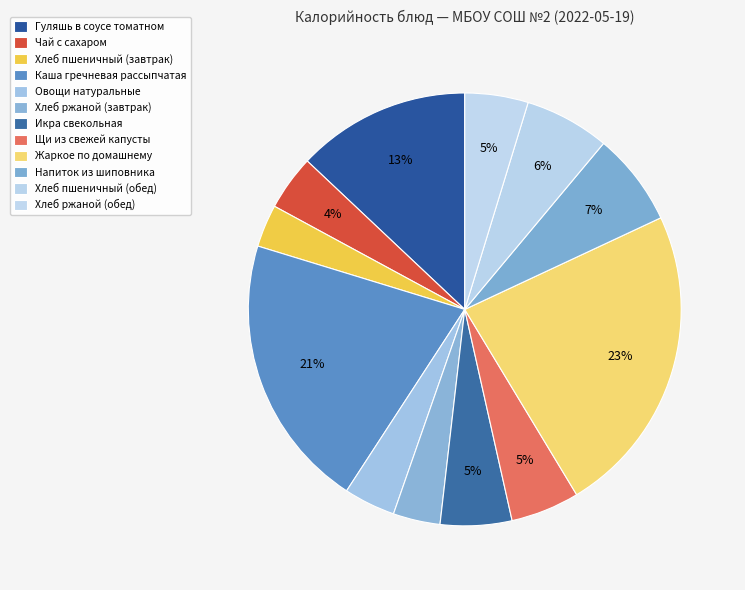

Rank the categories by value from highest to lowest.

Жаркое по домашнему, Каша гречневая рассыпчатая, Гуляшь в соусе томатном, Напиток из шиповника, Хлеб пшеничный (обед), Икра свекольная, Щи из свежей капусты, Хлеб ржаной (обед), Чай с сахаром, Овощи натуральные, Хлеб ржаной (завтрак), Хлеб пшеничный (завтрак)